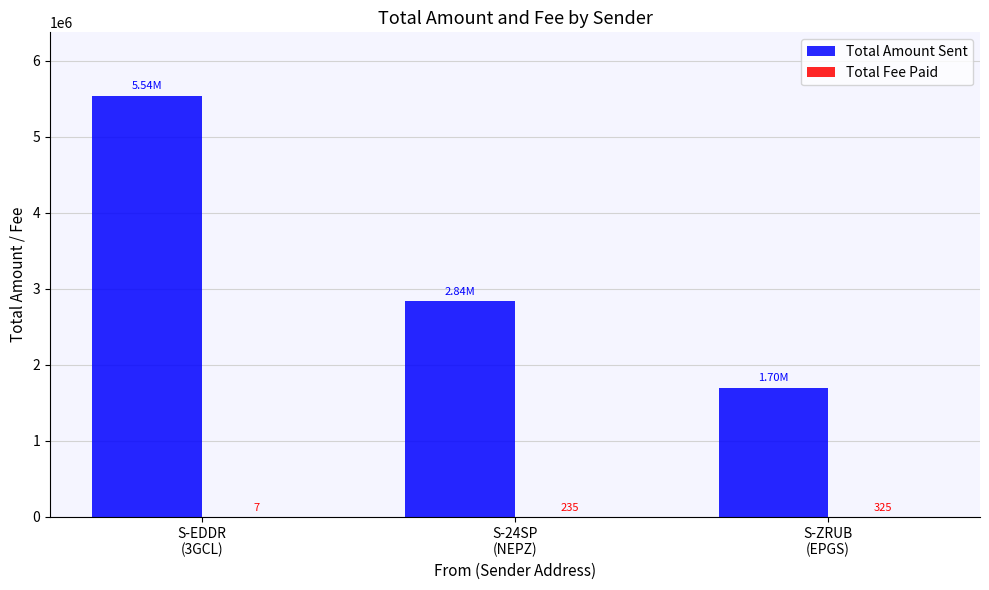

What is the total value across all series at S-ZRUB
(EPGS)?

1701325